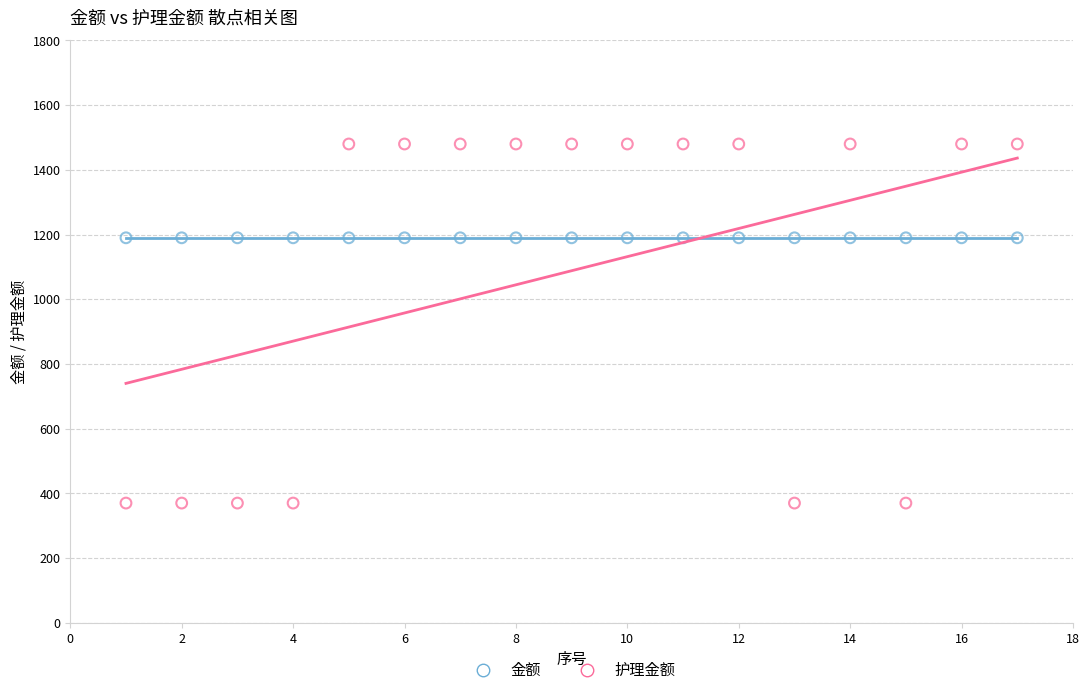

Which series contains the lowest Y value?

护理金额